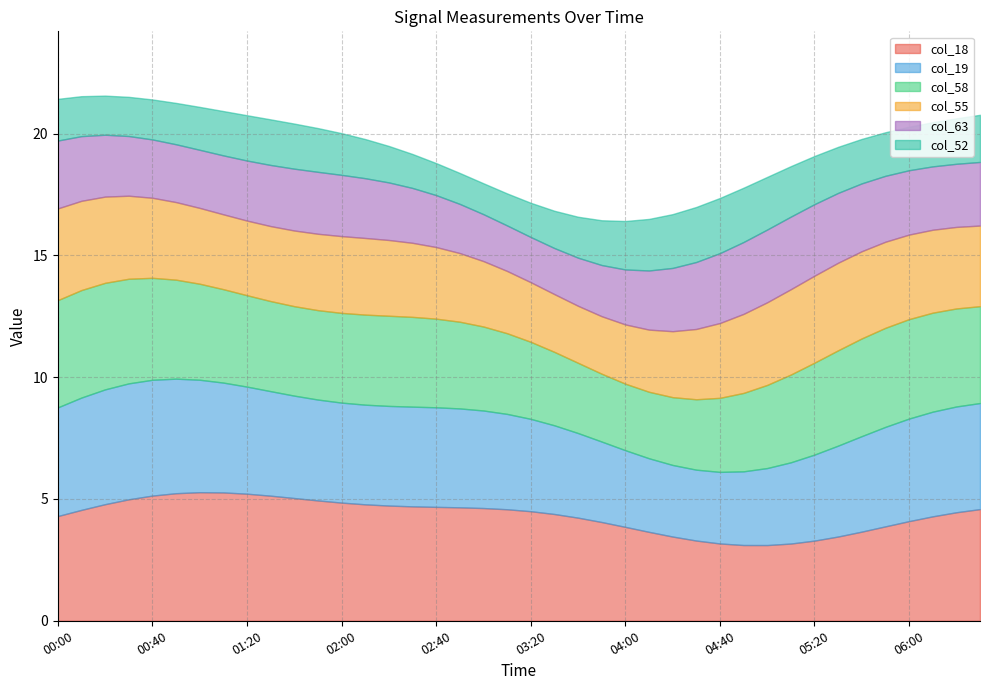

What is the highest value of the col_18 series?

5.3